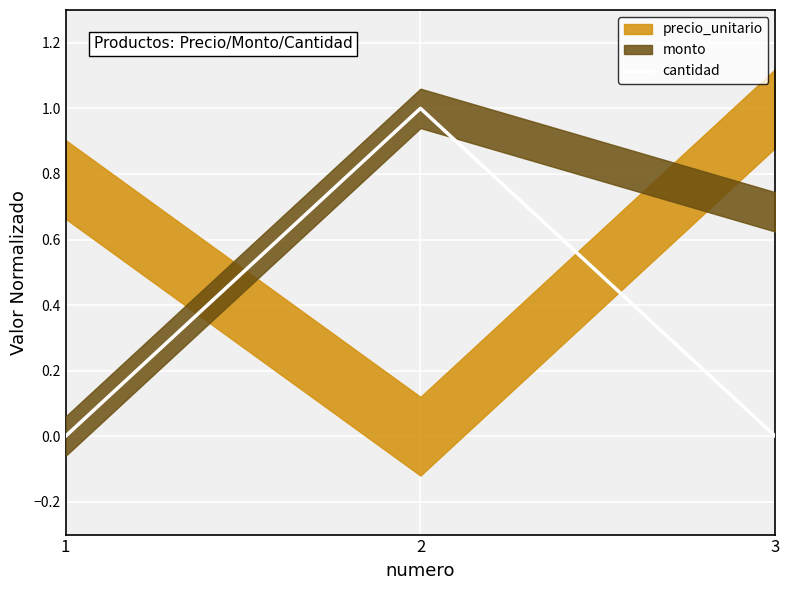

Is it true that the value at 2 is 1?

True